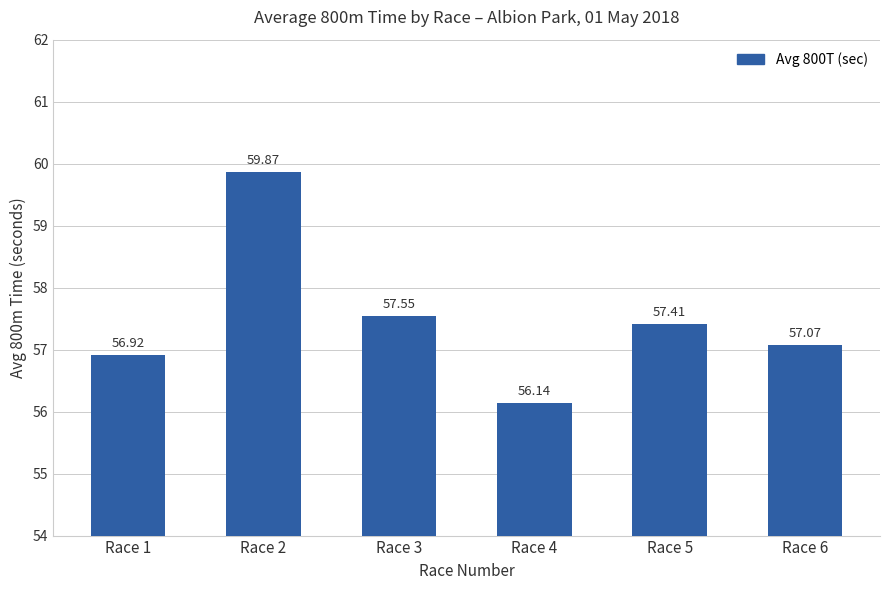

Rank the categories by value from highest to lowest.

Race 2, Race 3, Race 5, Race 6, Race 1, Race 4